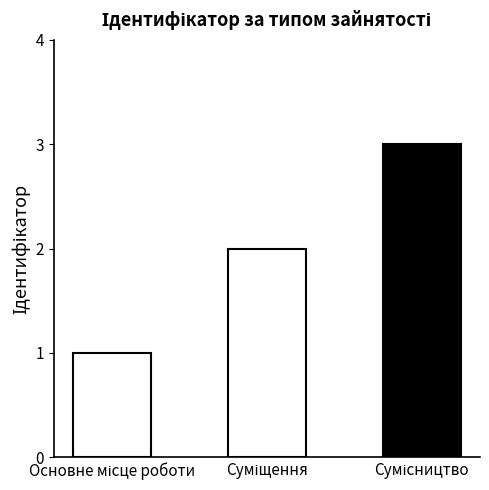

What is the average value?

2